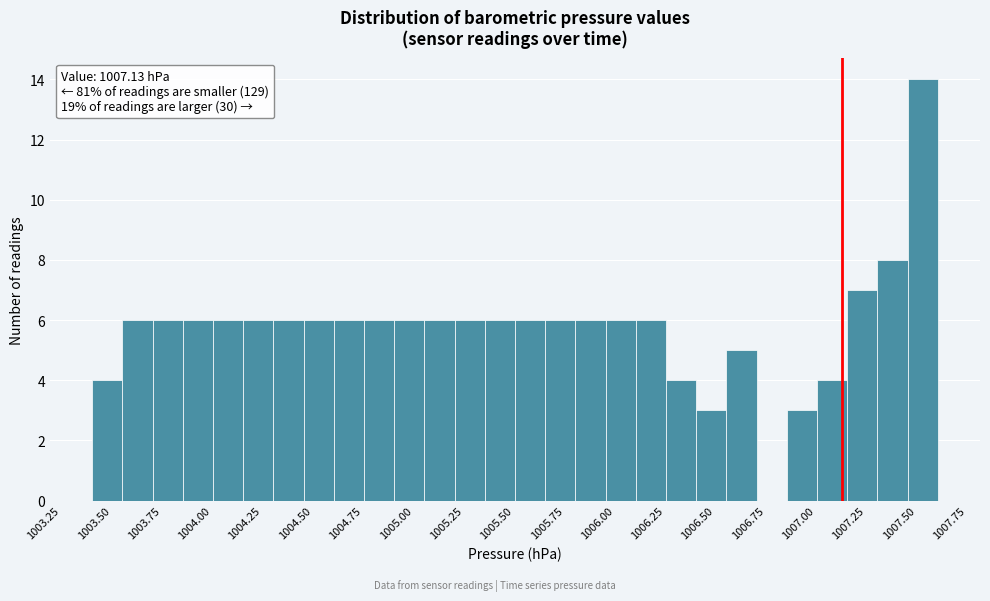

Read against the x-axis, roughly where is the centre of the tallest bar?

1007.55